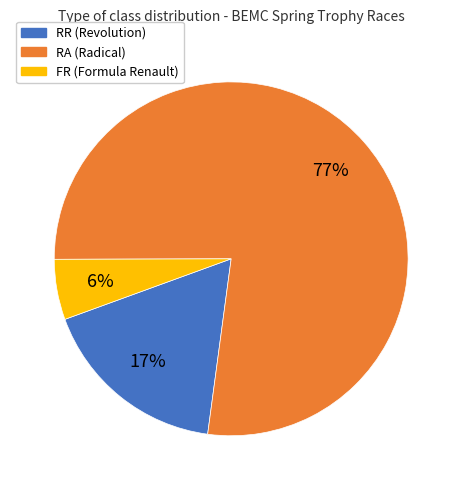

To the nearest percent, what is the average slice percentage?

33%